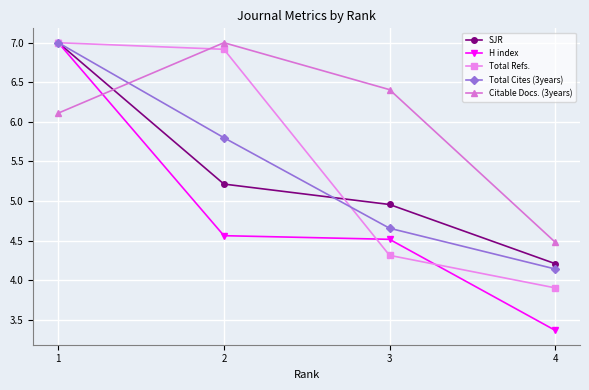

How many intersections are there between Citable Docs. (3years) and SJR?

1